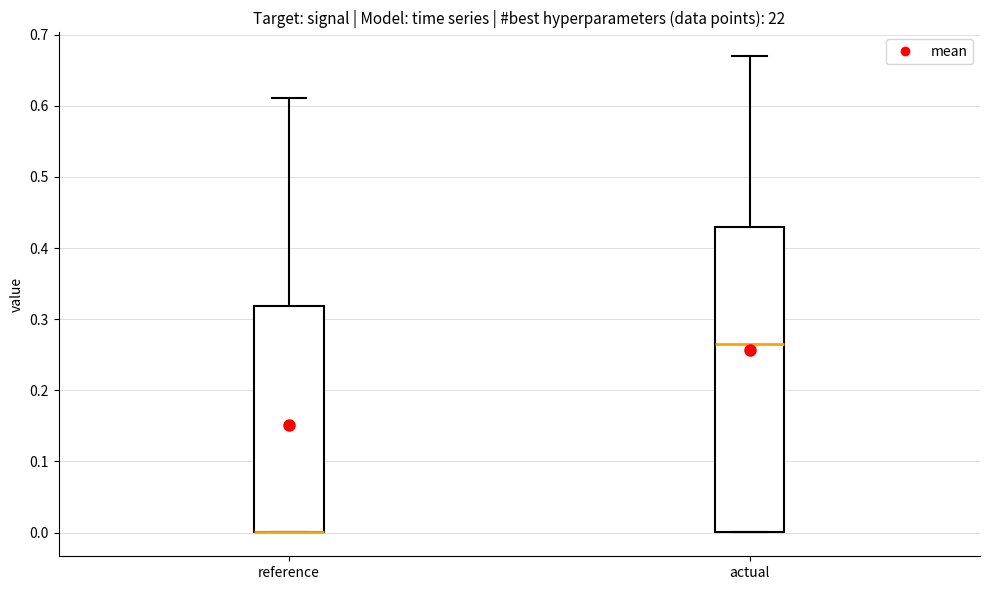

Reading left to right, transcribe this box plot: for each box, give where its median line is, the range the box spans, and where its two whiskers end, as read against the y-axis. The values are not printed on the chart, so give them approximately, as read against the axis.

reference: median 0.00 (drawn on the box's lower edge), box 0.00 to 0.32, whiskers 0.00 to 0.61
actual: median 0.26, box 0.00 to 0.43, whiskers 0.00 to 0.67